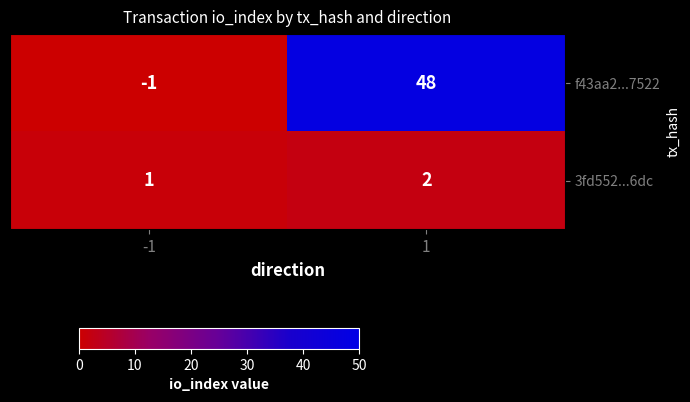

Rank the categories by f43aa2...7522 value from highest to lowest.

1, -1